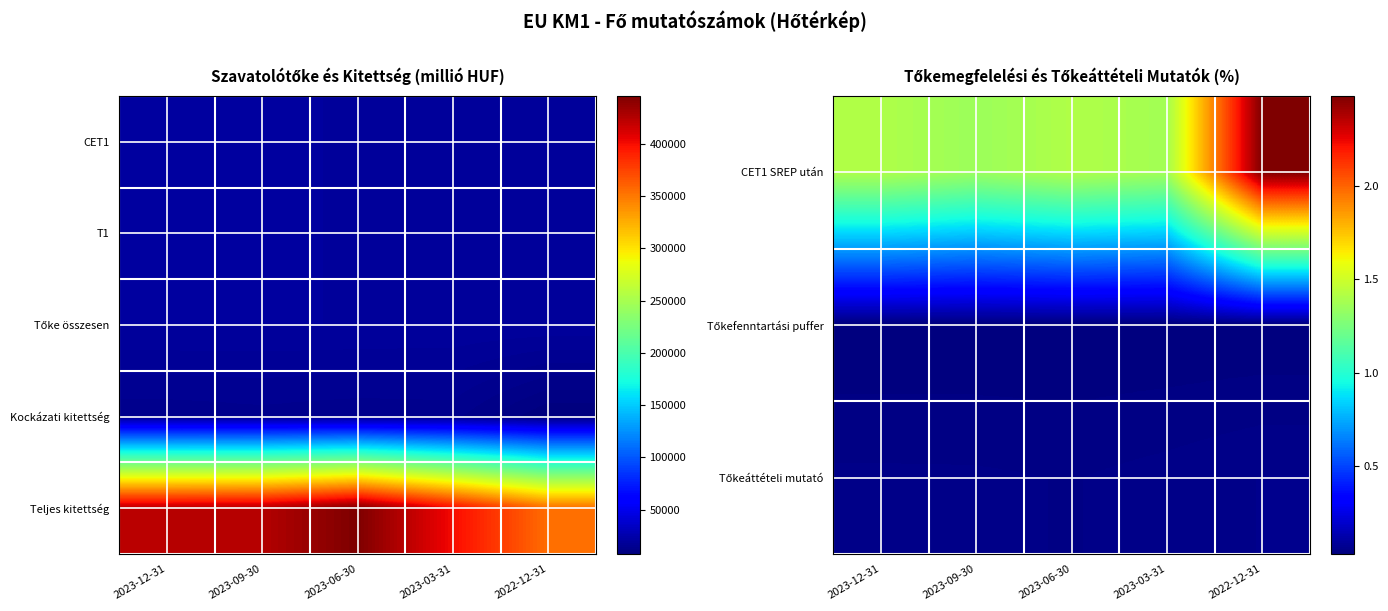

Rank the series by their maximum value, from lowest to highest.

Tőkefenntartási puffer, Tőkeáttételi mutató, CET1 SREP után, Kockázati kitettség, Teljes kitettség